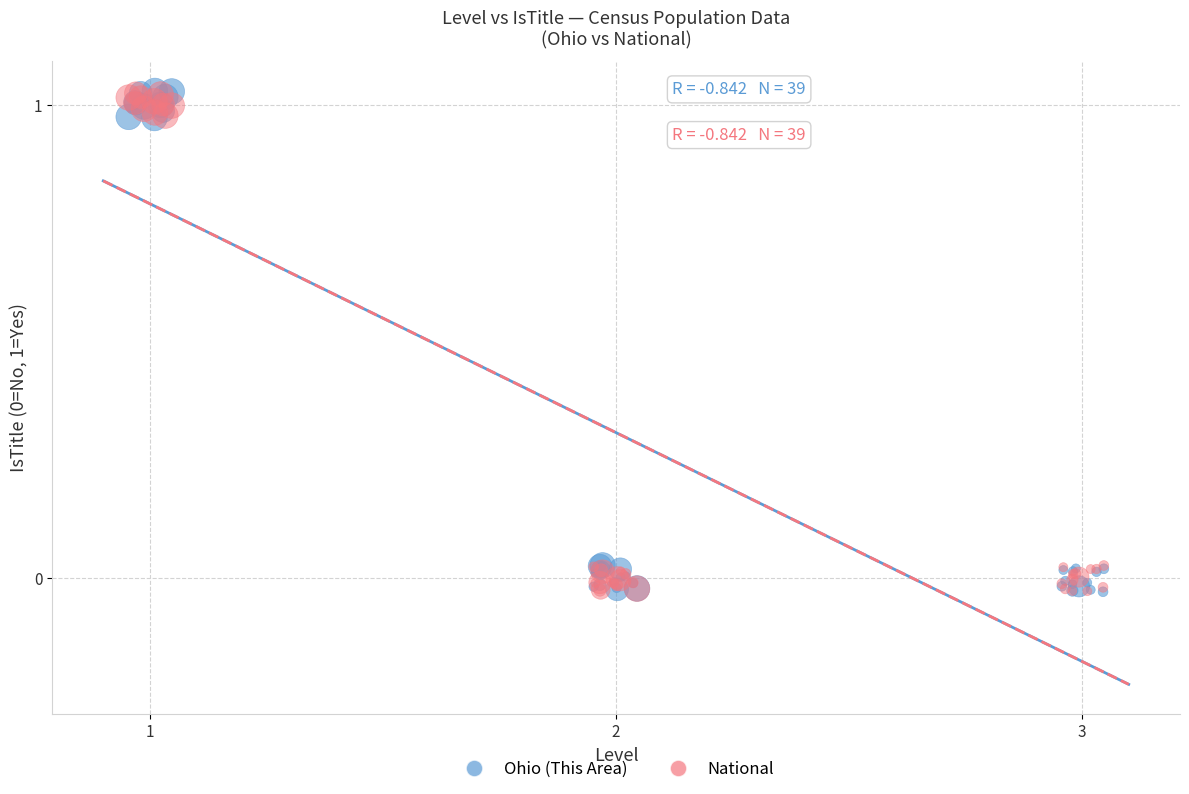

What are all the series names shown in the legend?

Ohio (This Area), National